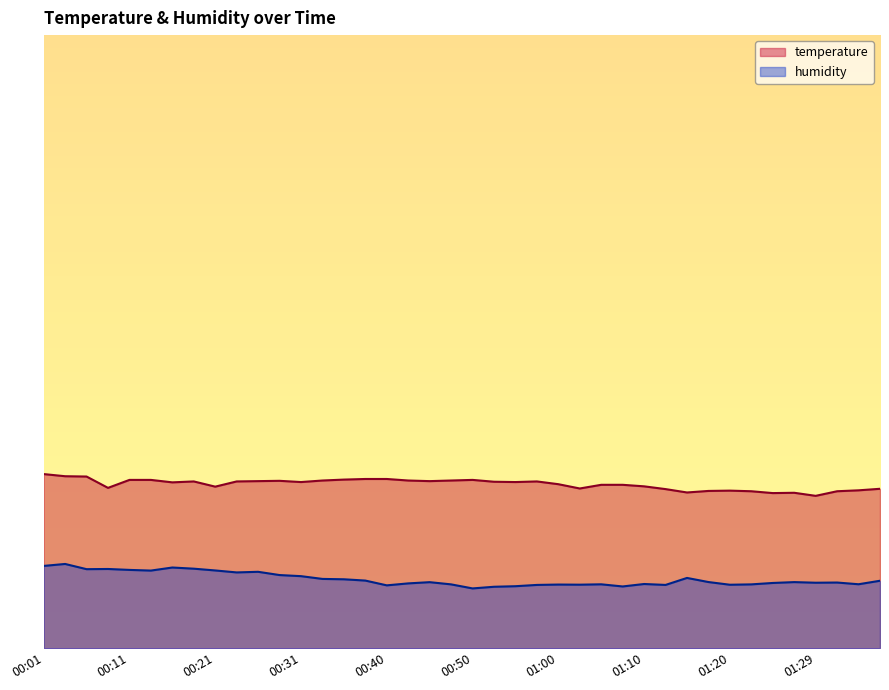

How many series are shown in this chart?

2